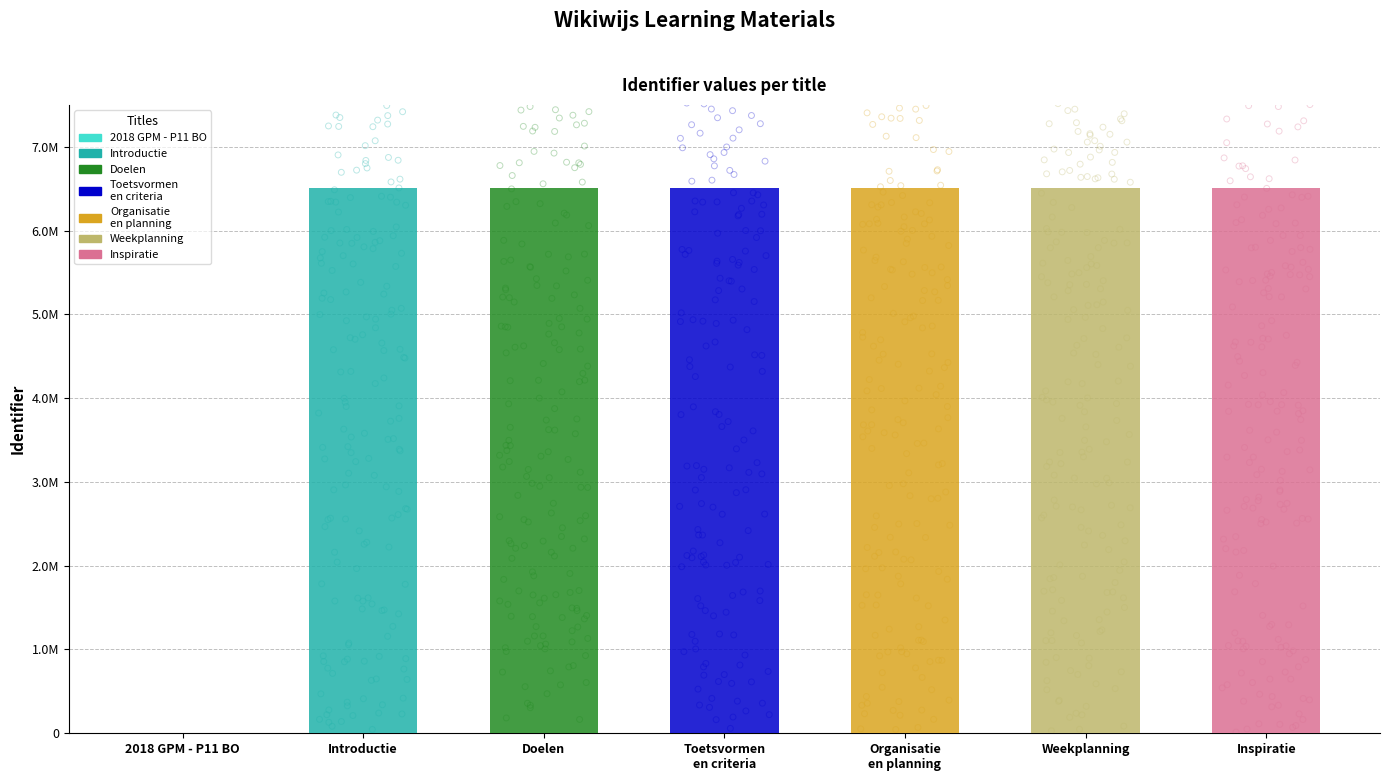

Approximately how many times larger is the value at Doelen compared to Weekplanning?

1.0